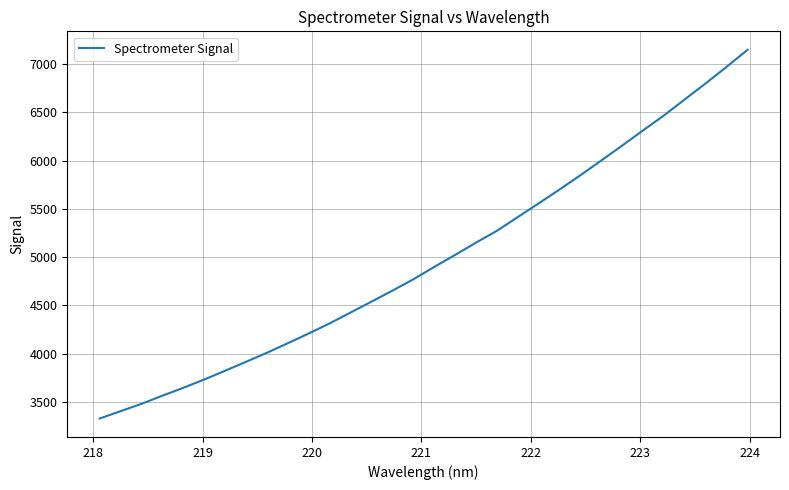

What is the difference between the maximum and minimum values?

3823.6